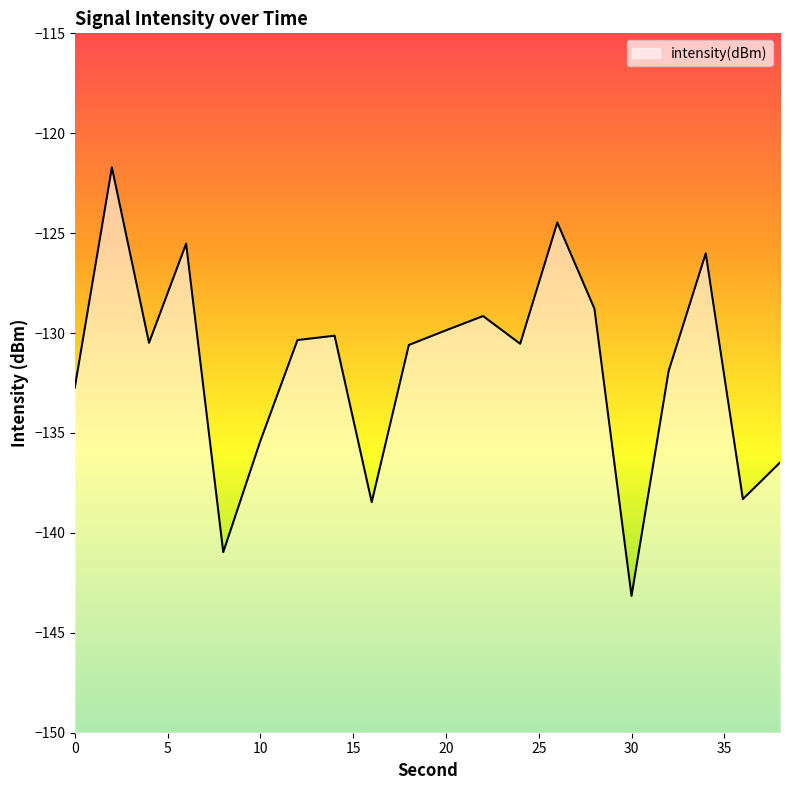

How many points are higher than both their immediate neighbors (excluding endpoints)?

6